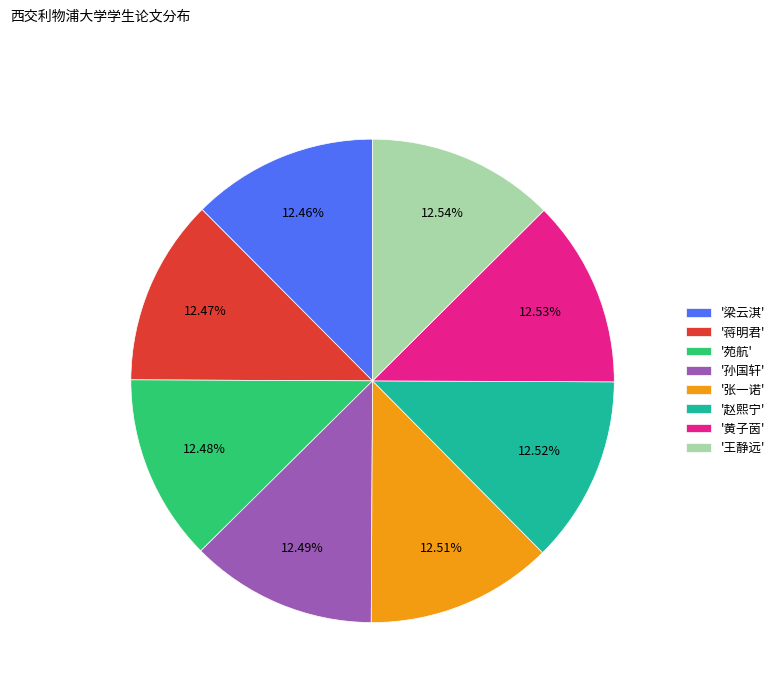

What is the ratio of the value at '王静远' to the value at '张一诺'?

1.0